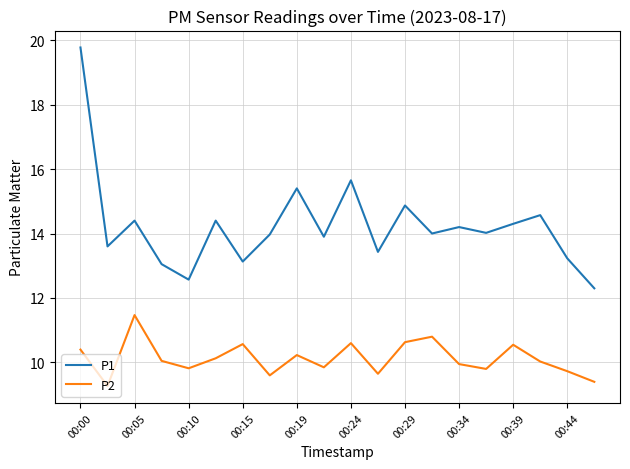

Which series has the largest total across all categories?

P1